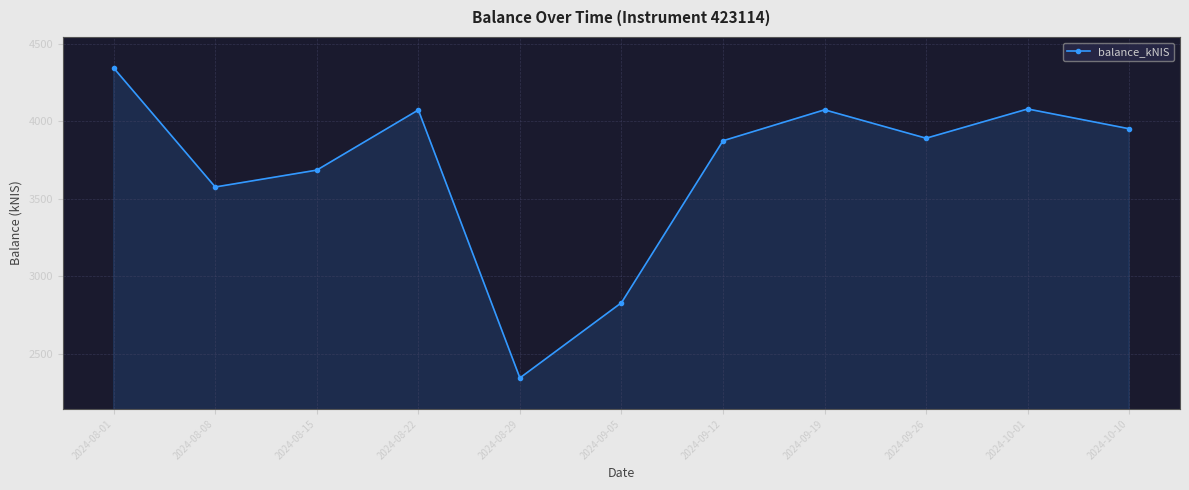

What is the difference between the second highest and second lowest values?

1249.7